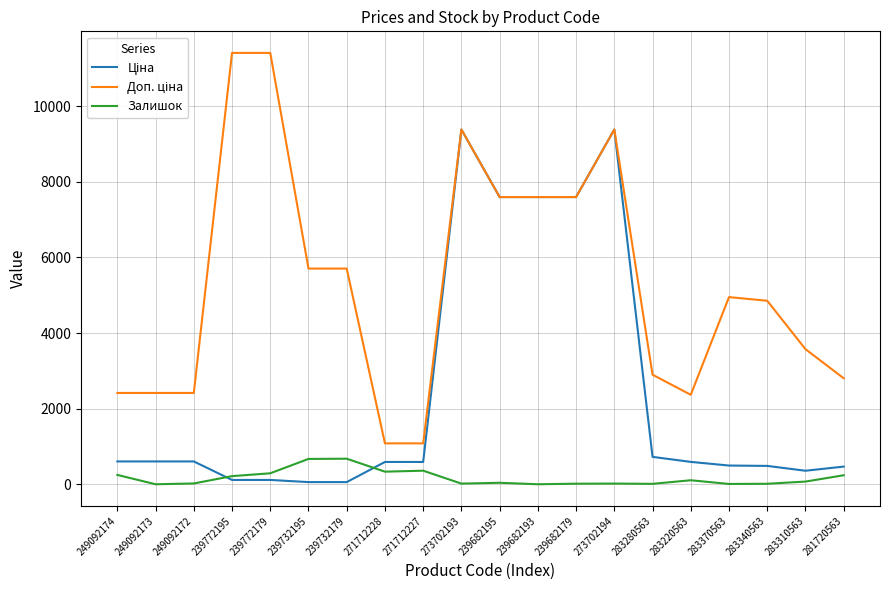

The value of Залишок at 239732195 is 670.0. True or false?

True